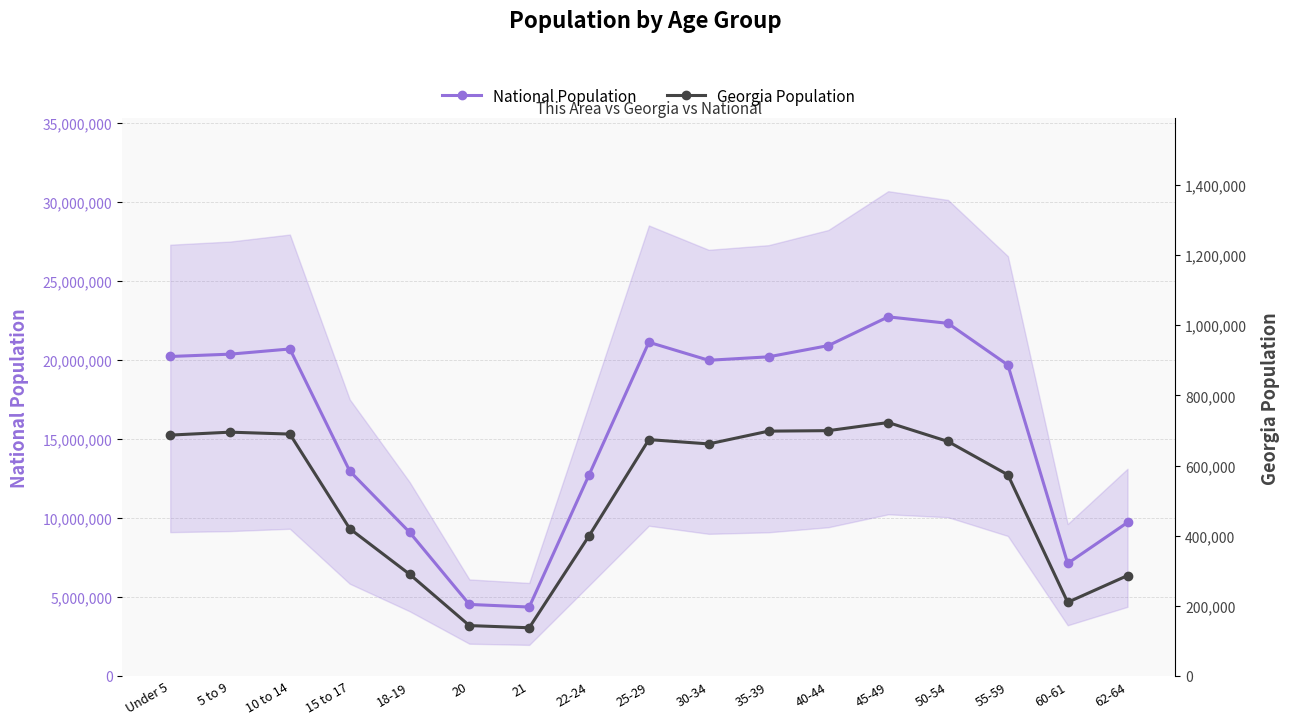

The value of Georgia Population at Under 5 is 686785. True or false?

True